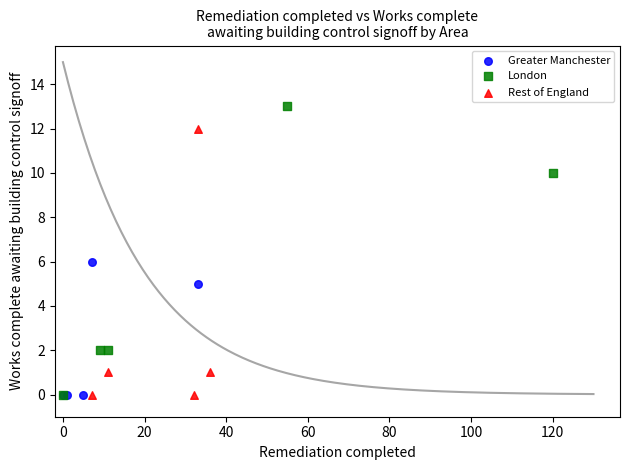

Which series has the largest Y range (max minus min)?

London